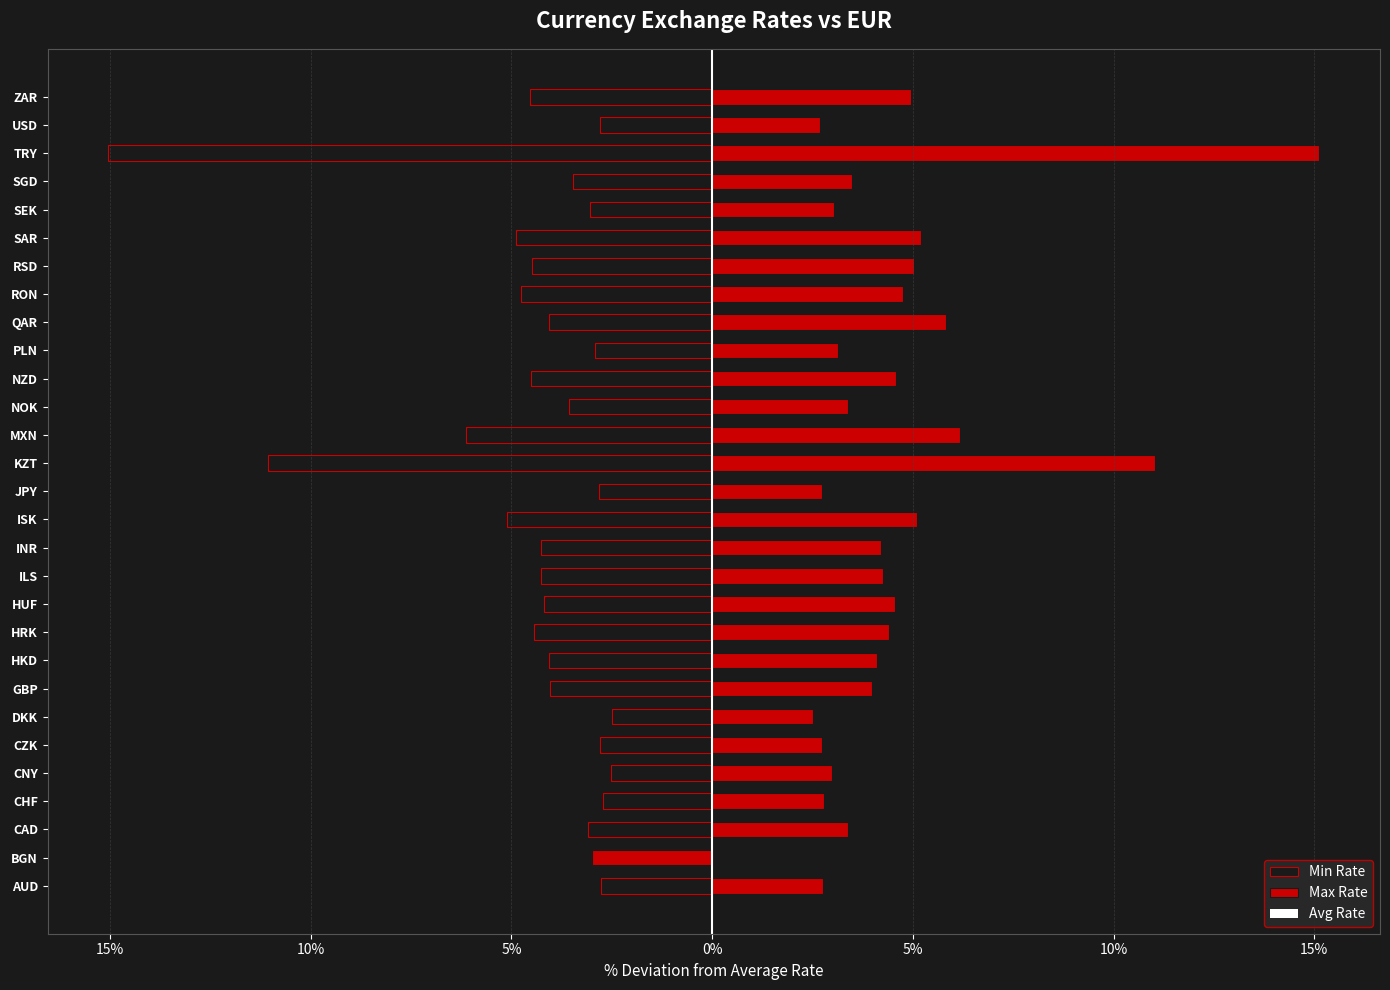

Are the bars grouped side by side (vs. stacked)?

Yes